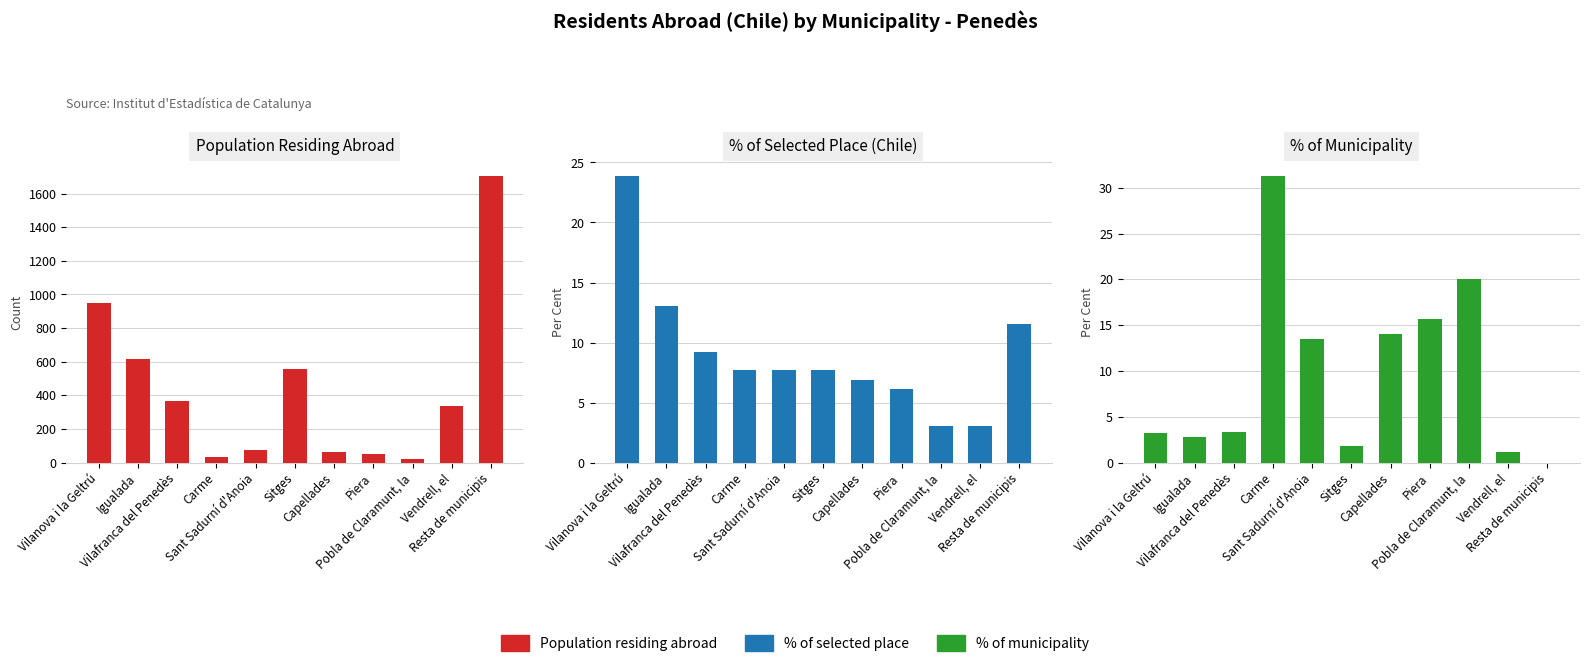

What is the difference between the % of selected place values at Pobla de Claramunt, la and Capellades?

3.8